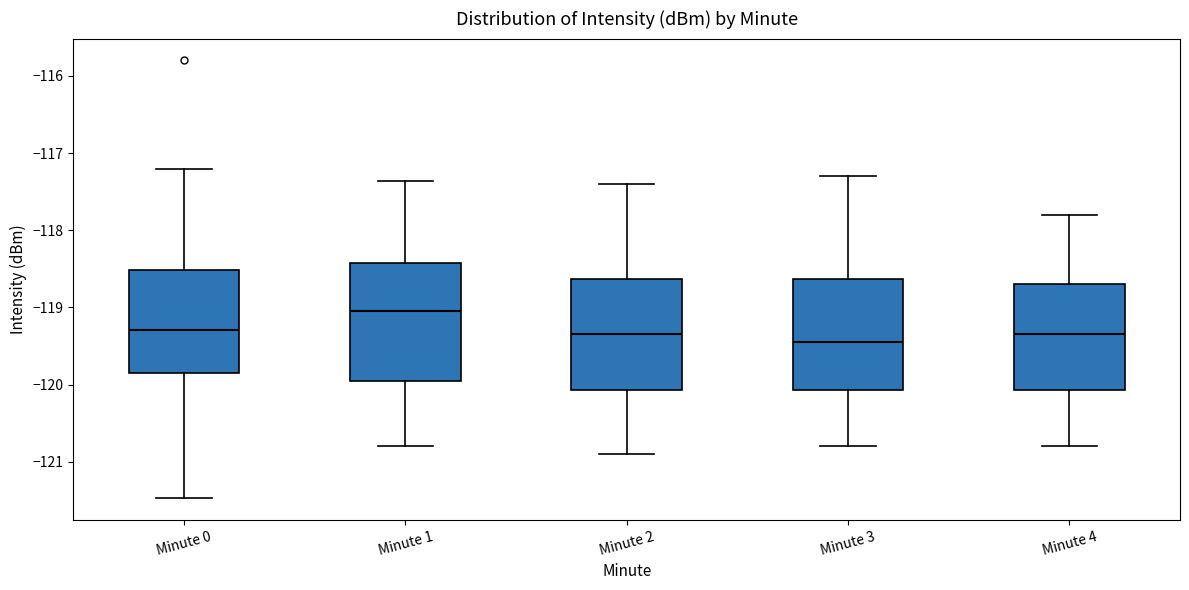

Where is the lower edge of the box for Minute 0 on the y-axis? The values are not printed on the chart, so give them approximately, as read against the axis.

-119.9